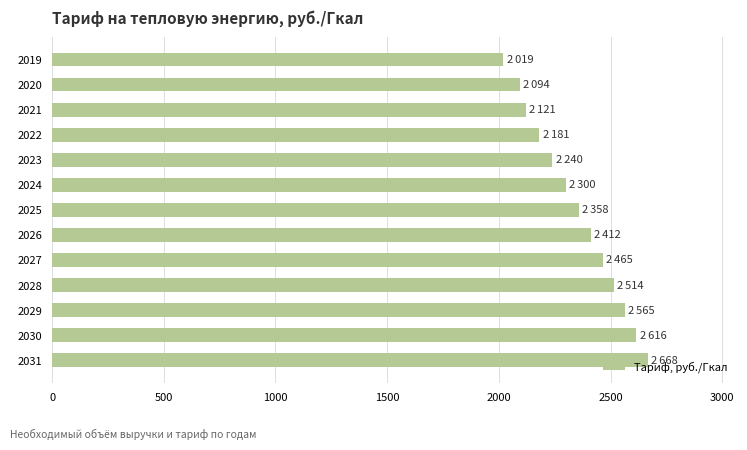

Is it true that the value at 2027 is 2464.9?

True